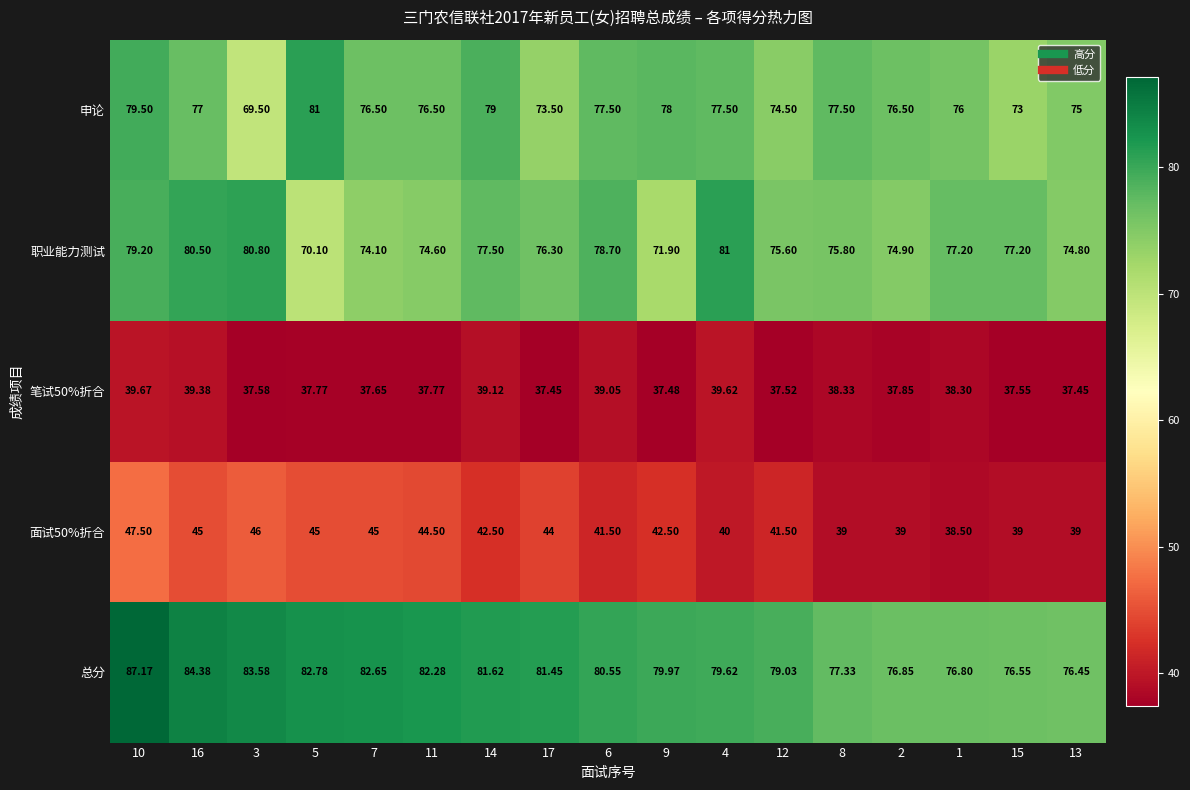

Which series has the largest total across all categories?

总分